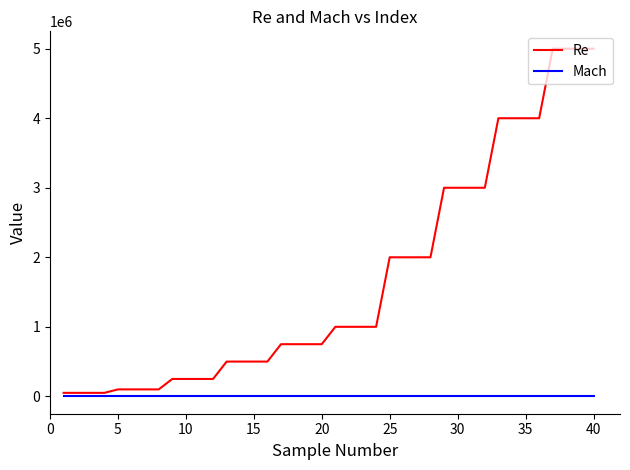

True or false: Re and Mach intersect in this chart.

False